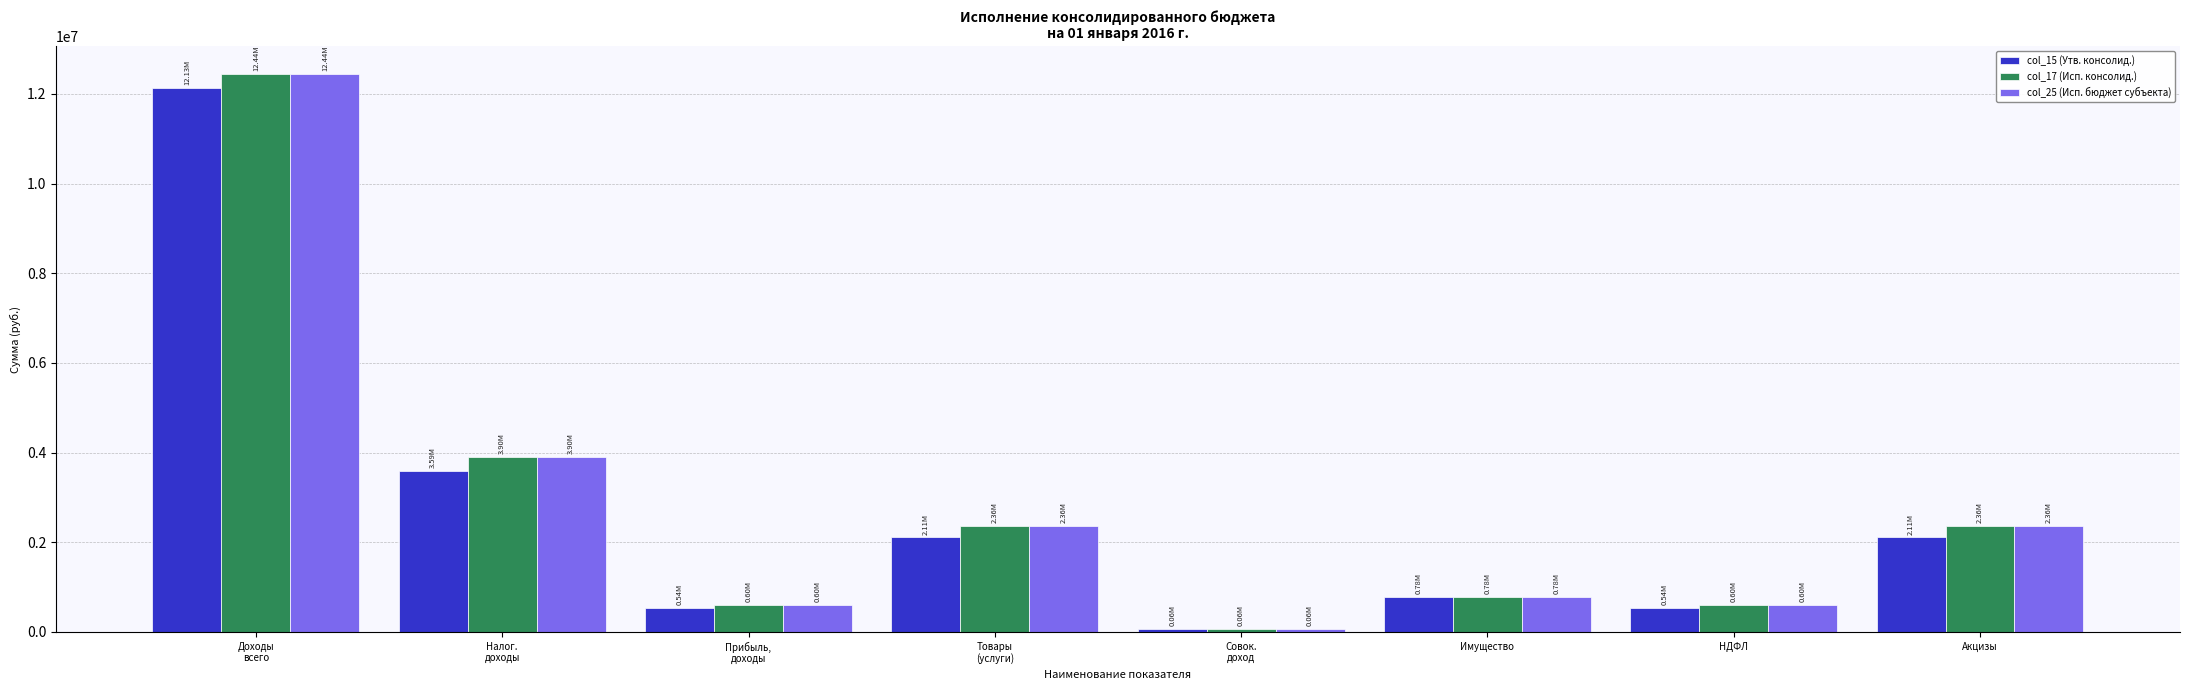

Does the chart contain any negative values?

No